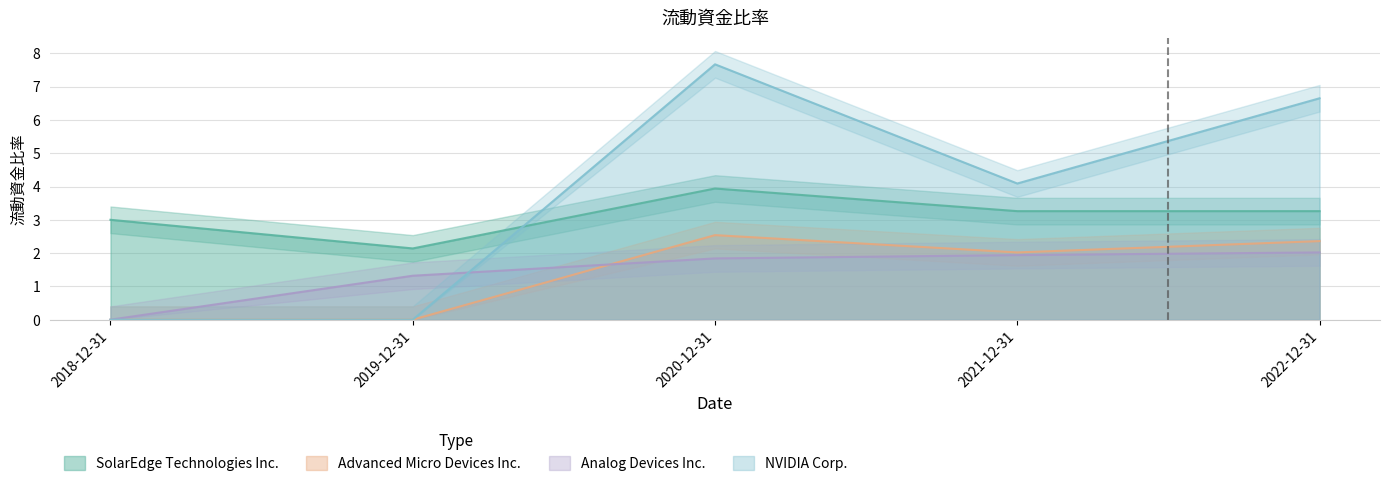

What is the spread (max minus min) of values at 2019-12-31?

2.1